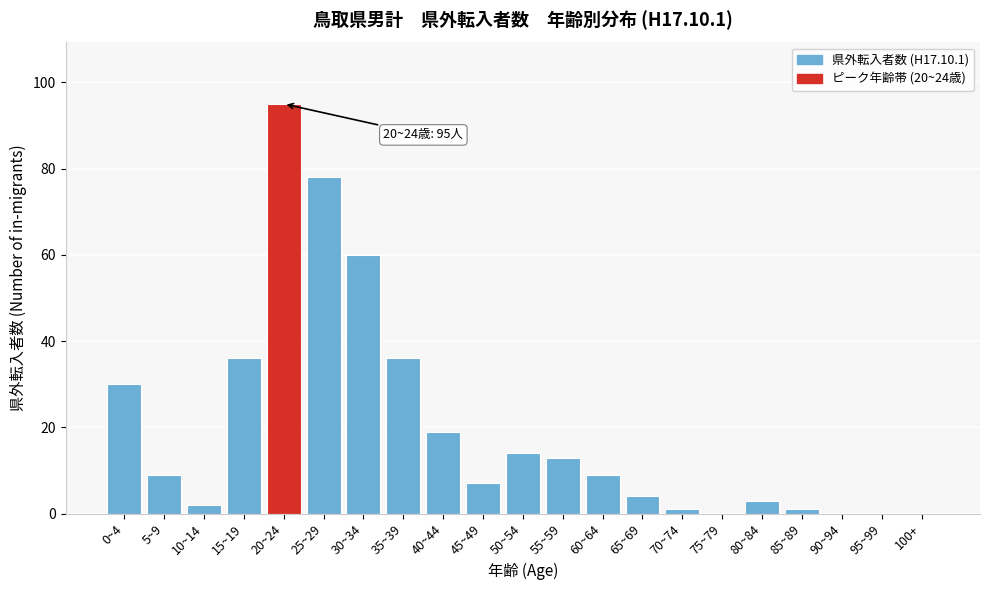

Reading right to left, list all the values displayed in this chart.

100+=0	95~99=0	90~94=0	85~89=1	80~84=3	75~79=0	70~74=1	65~69=4	60~64=9	55~59=13	50~54=14	45~49=7	40~44=19	35~39=36	30~34=60	25~29=78	20~24=95	15~19=36	10~14=2	5~9=9	0~4=30